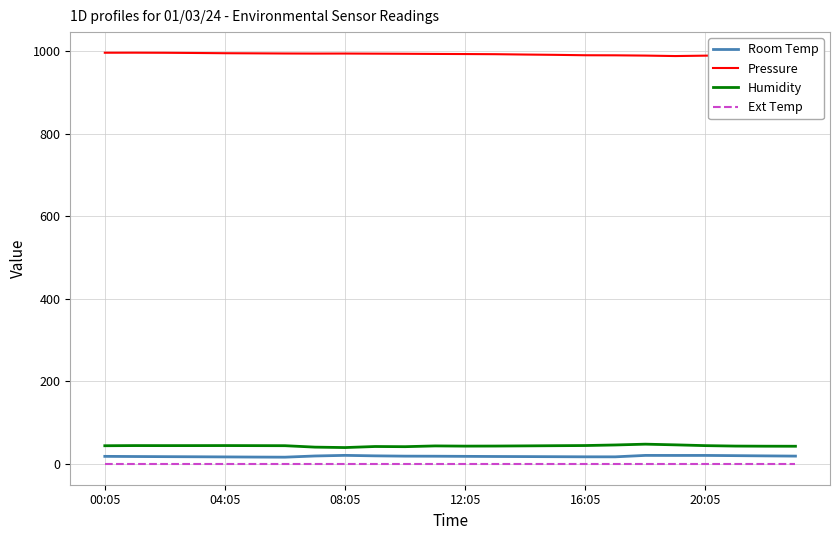

True or false: Room Temp and Ext Temp intersect in this chart.

False